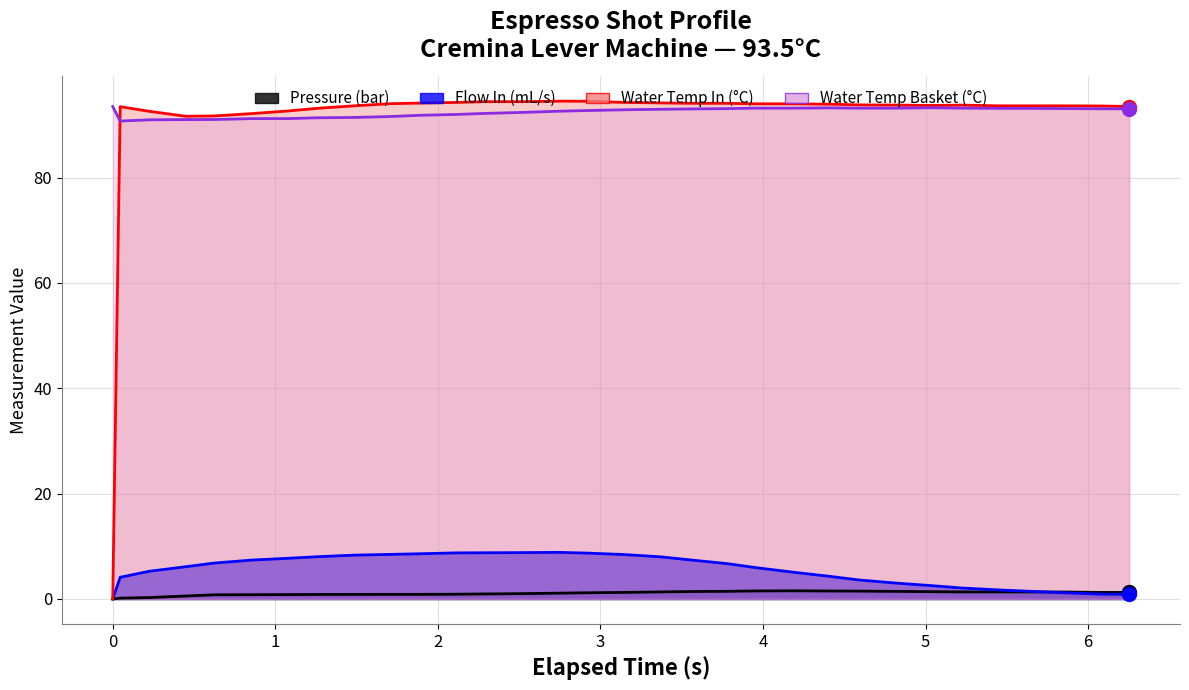

What are all the series names shown in the legend?

pressure, flow_in, water_temperature_in, water_temperature_basket